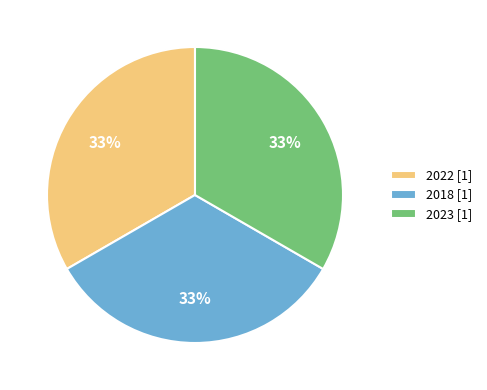

Is there a majority slice in this chart?

No